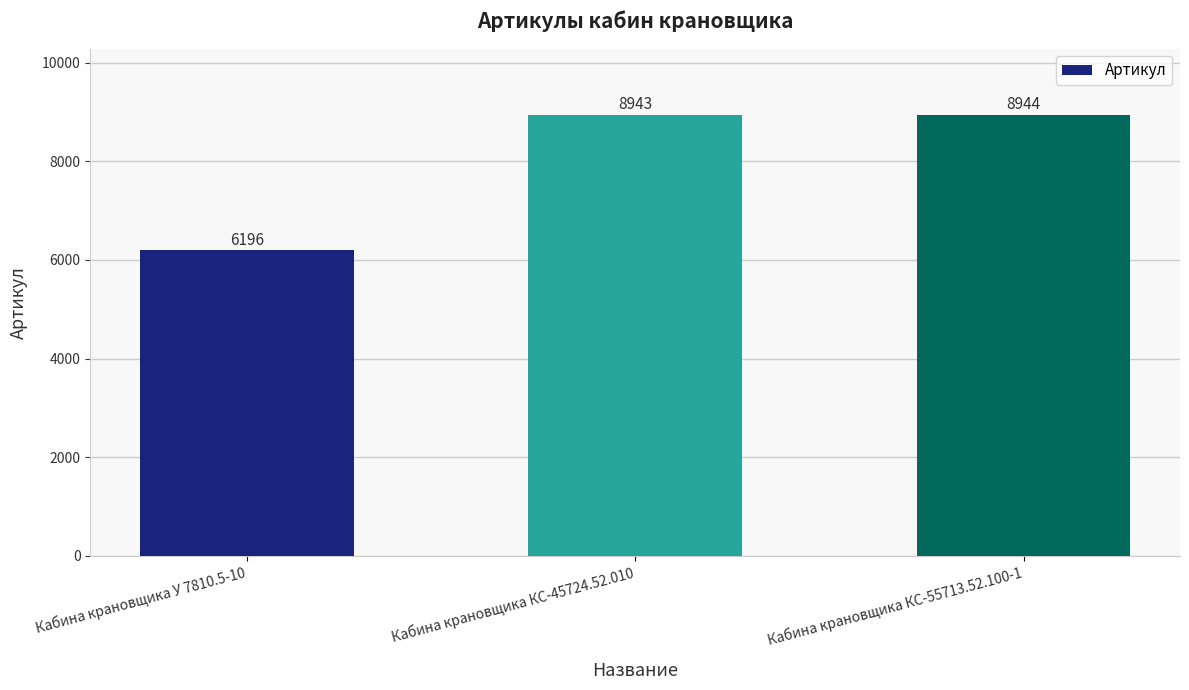

At which label is the value closest to 7570?

Кабина крановщика КС-45724.52.010